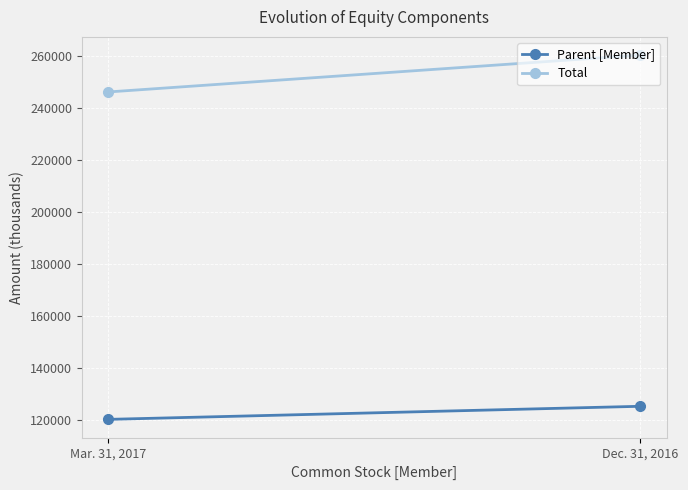

What is the minimum value for Total?

246161